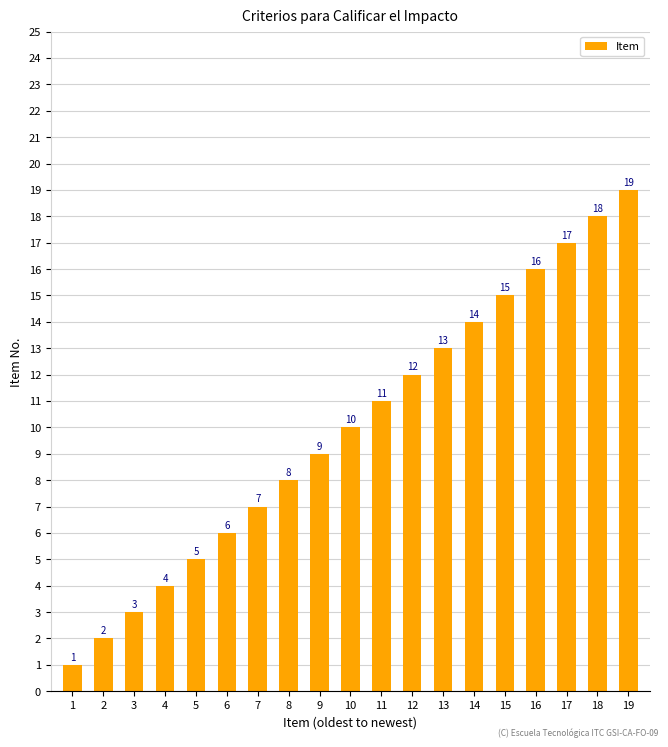

Reading left to right, list all the values displayed in this chart.

1	2	3	4	5	6	7	8	9	10	11	12	13	14	15	16	17	18	19